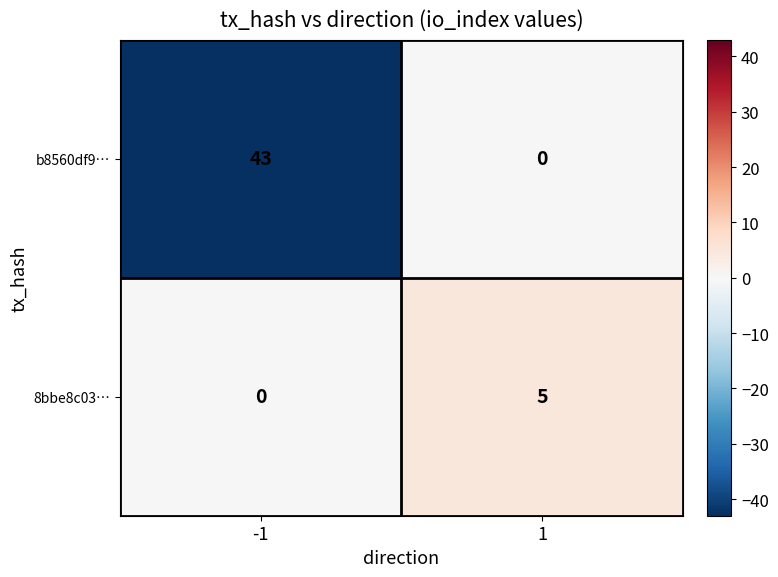

How many data points does each series have?

2